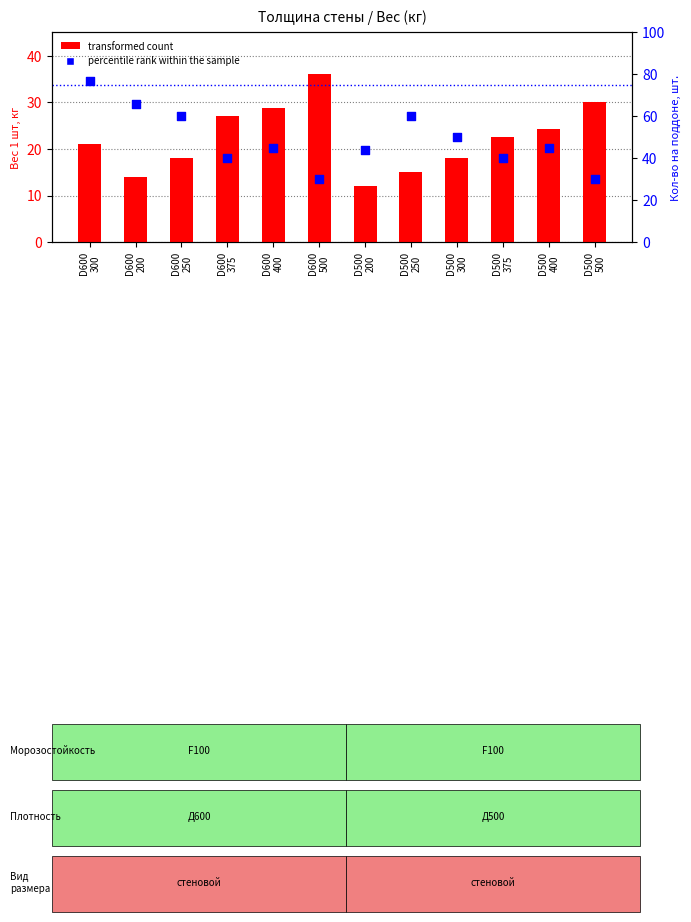

What is the total value across all series at D500
200?

56.0